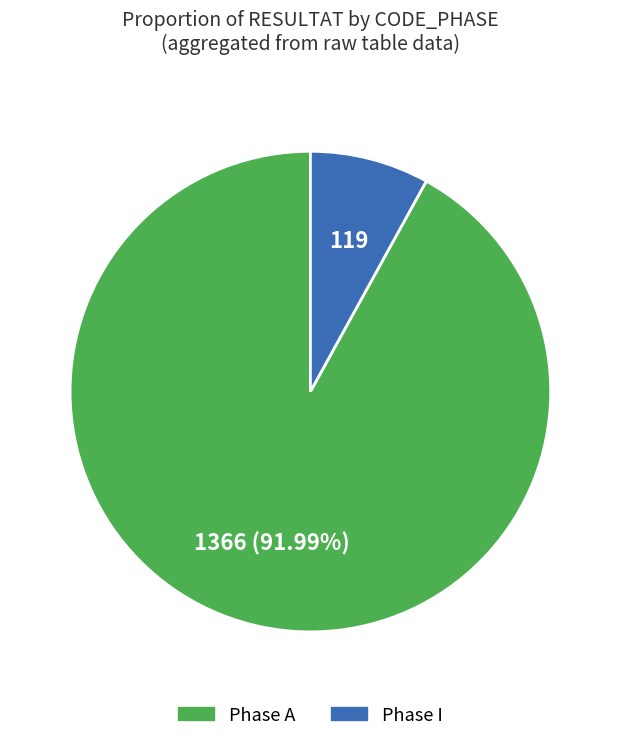

What is the smallest slice in the pie chart?

Phase I